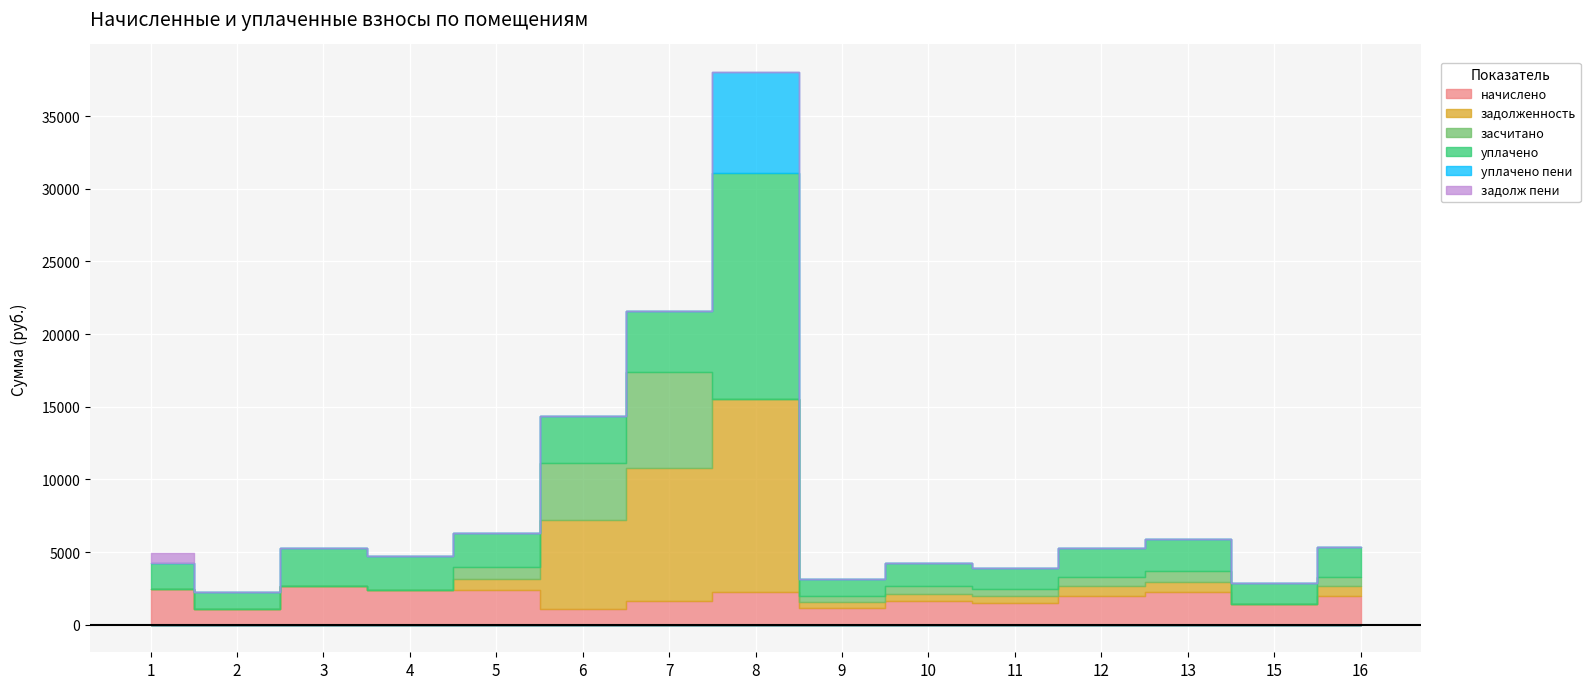

How many data points in уплачено are above 2067?

8